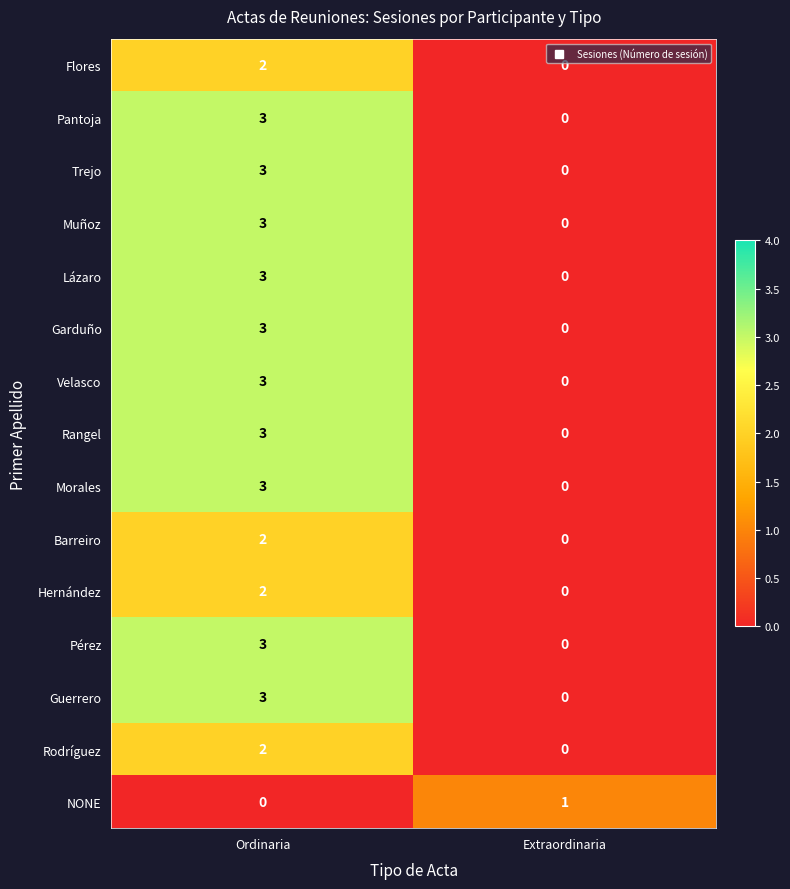

At which category is the sum across all series the highest?

Ordinaria